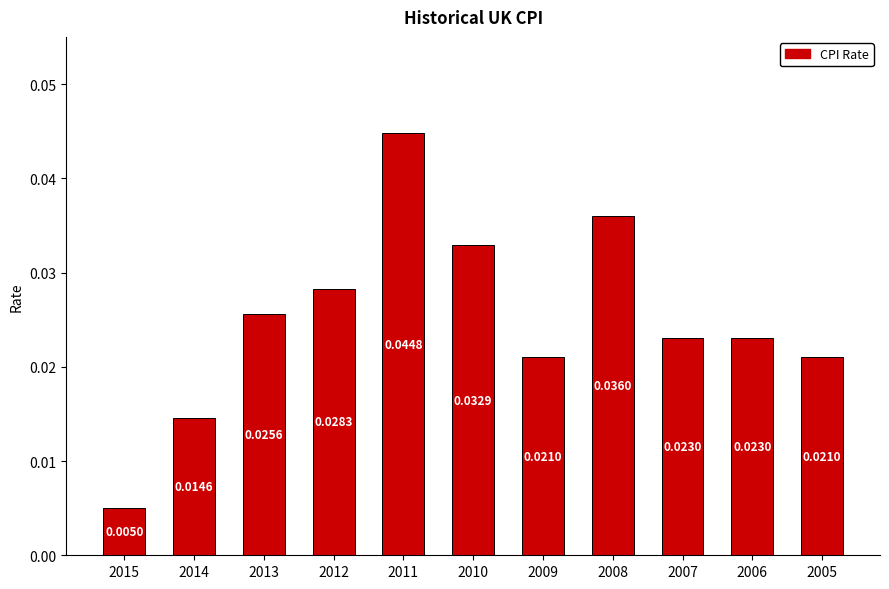

Are the bars horizontal?

No